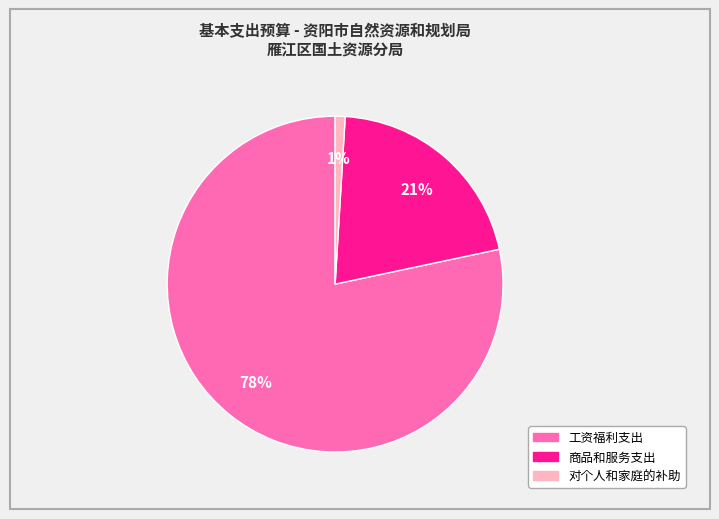

Count the number of slices in the pie.

3